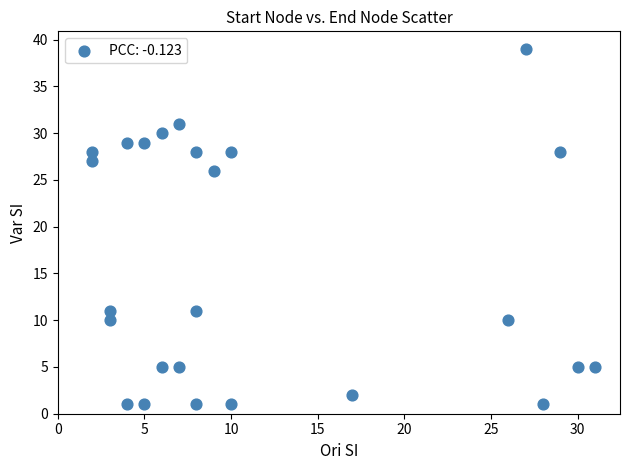

What Y value in the scatter plot is closest to 20?

26